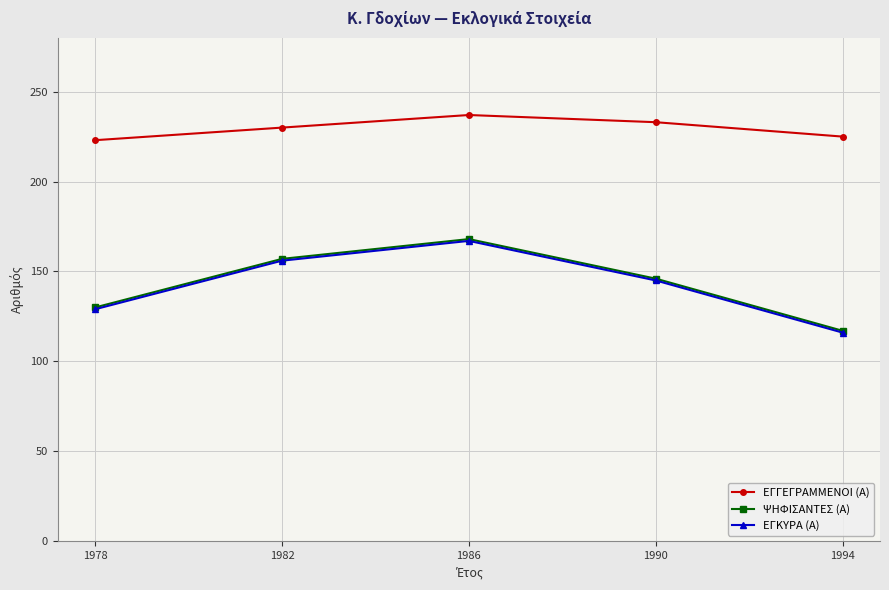

The value of ΕΓΚΥΡΑ (Α) at 1986 is 167. True or false?

True